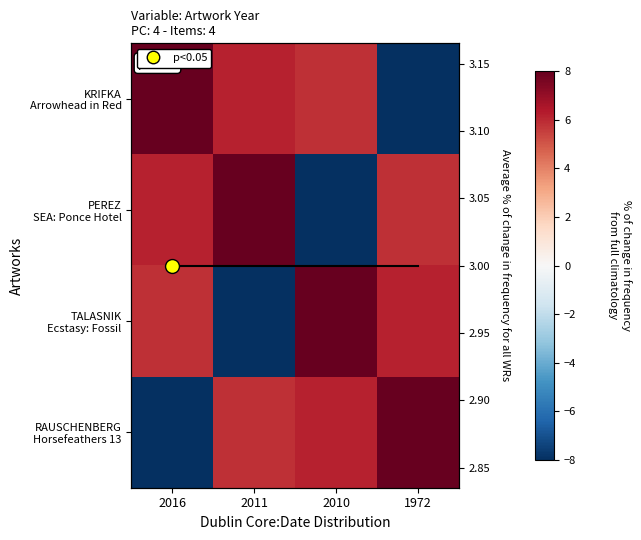

The KRIFKA Arrowhead in Red series shows 8.0 at 2016. True or false?

True